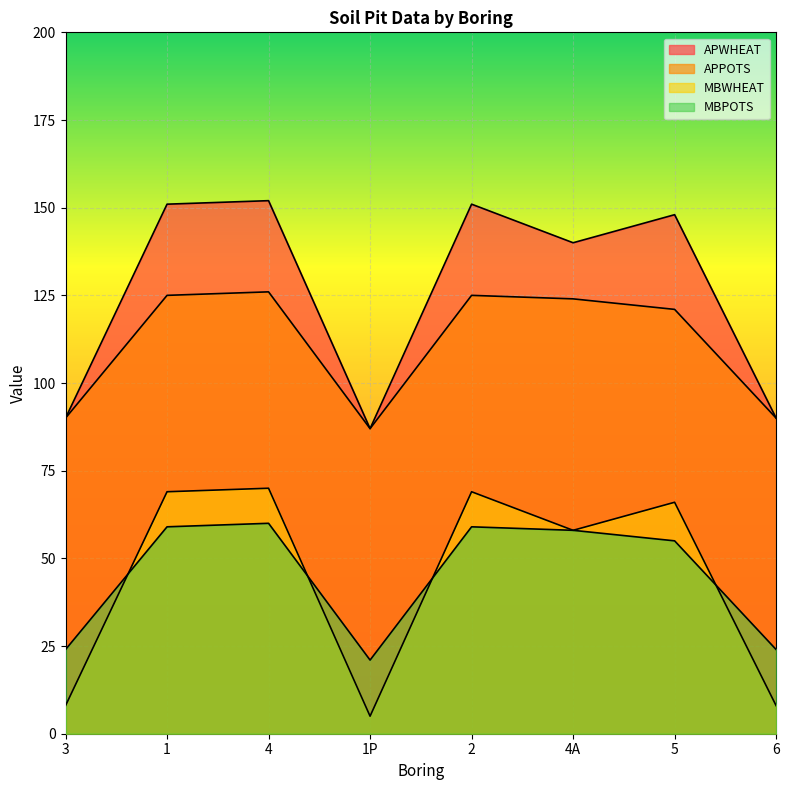

Where is the first local minimum for APWHEAT?

1P